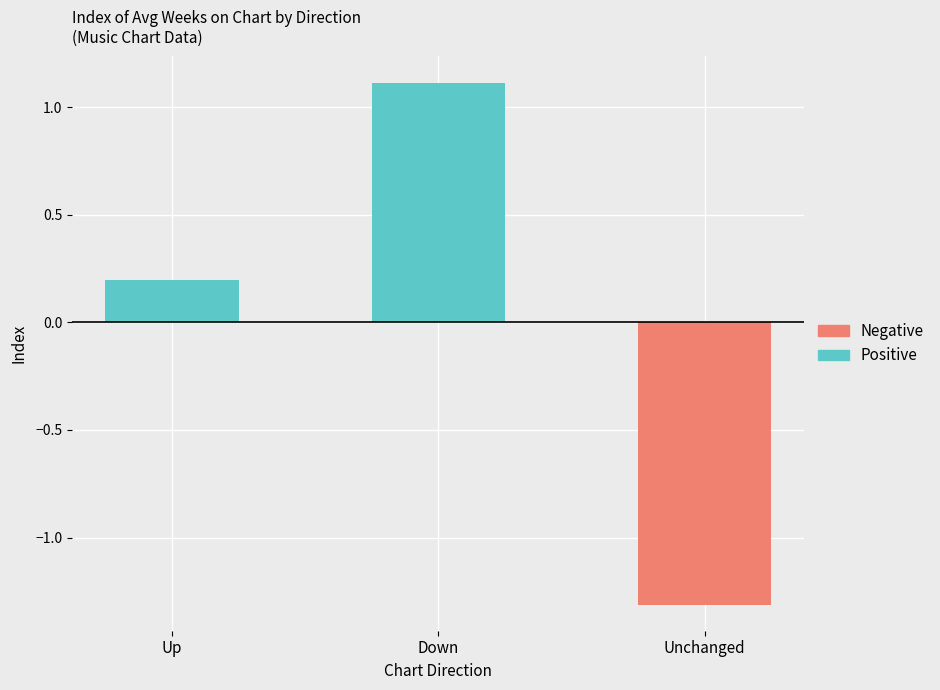

How many bars are there in total?

3